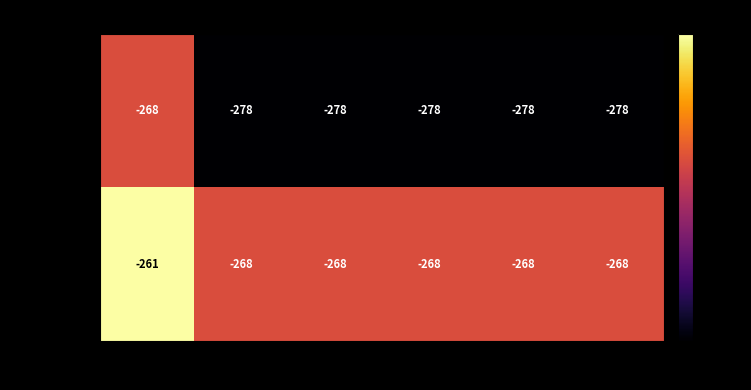

Reading left to right, extract all data points from this chart.

From Date: -268	-278	-278	-278	-278	-278
To Date: -261	-268	-268	-268	-268	-268